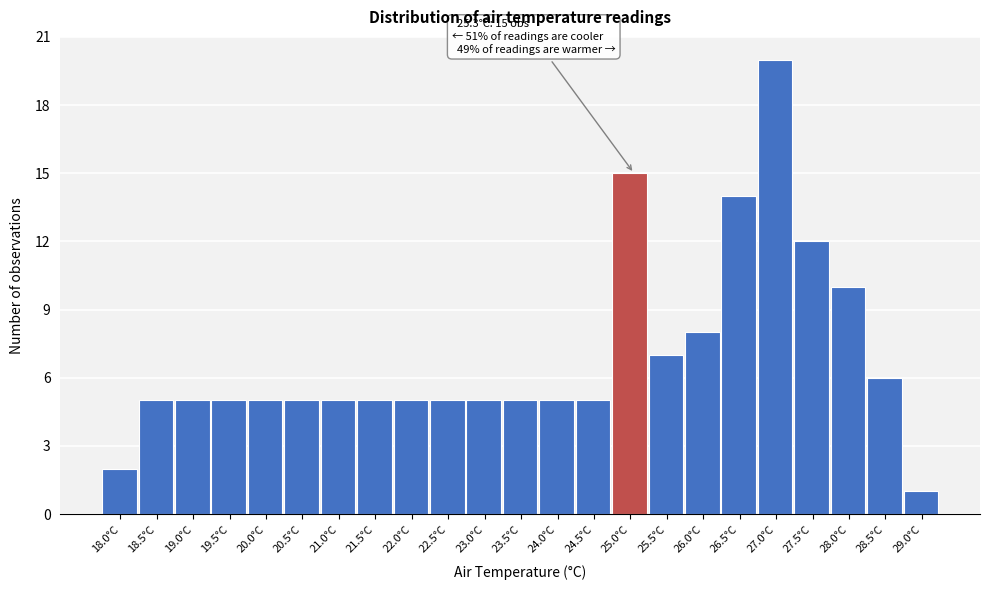

Reading right to left, list all the values displayed in this chart.

29.0°C=1	28.5°C=6	28.0°C=10	27.5°C=12	27.0°C=20	26.5°C=14	26.0°C=8	25.5°C=7	25.0°C=15	24.5°C=5	24.0°C=5	23.5°C=5	23.0°C=5	22.5°C=5	22.0°C=5	21.5°C=5	21.0°C=5	20.5°C=5	20.0°C=5	19.5°C=5	19.0°C=5	18.5°C=5	18.0°C=2